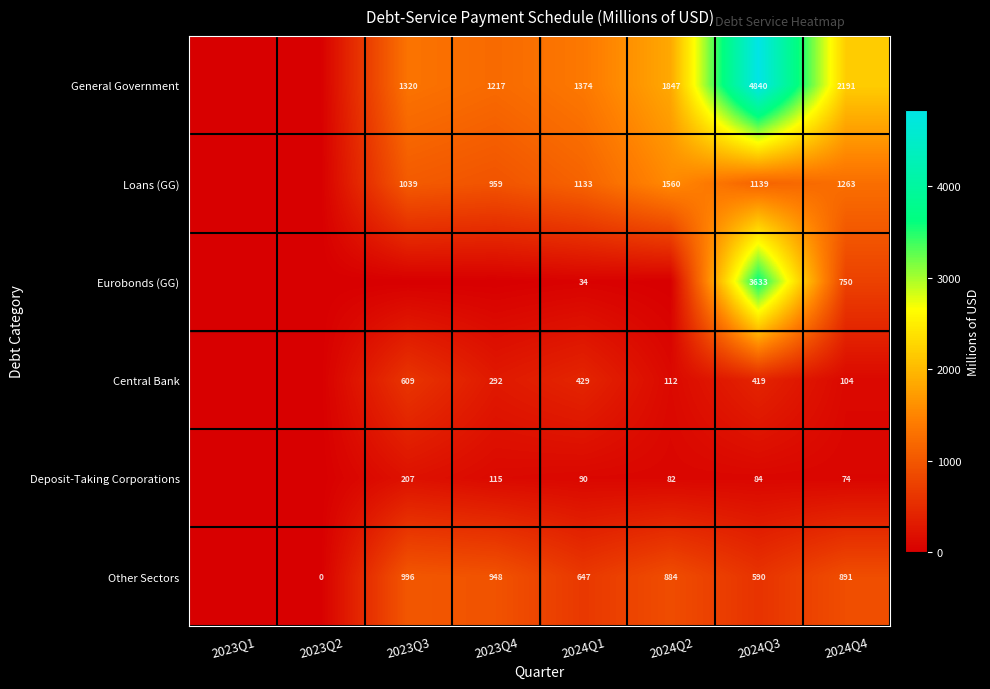

The value of General Government at 2024Q3 is 4840. True or false?

True